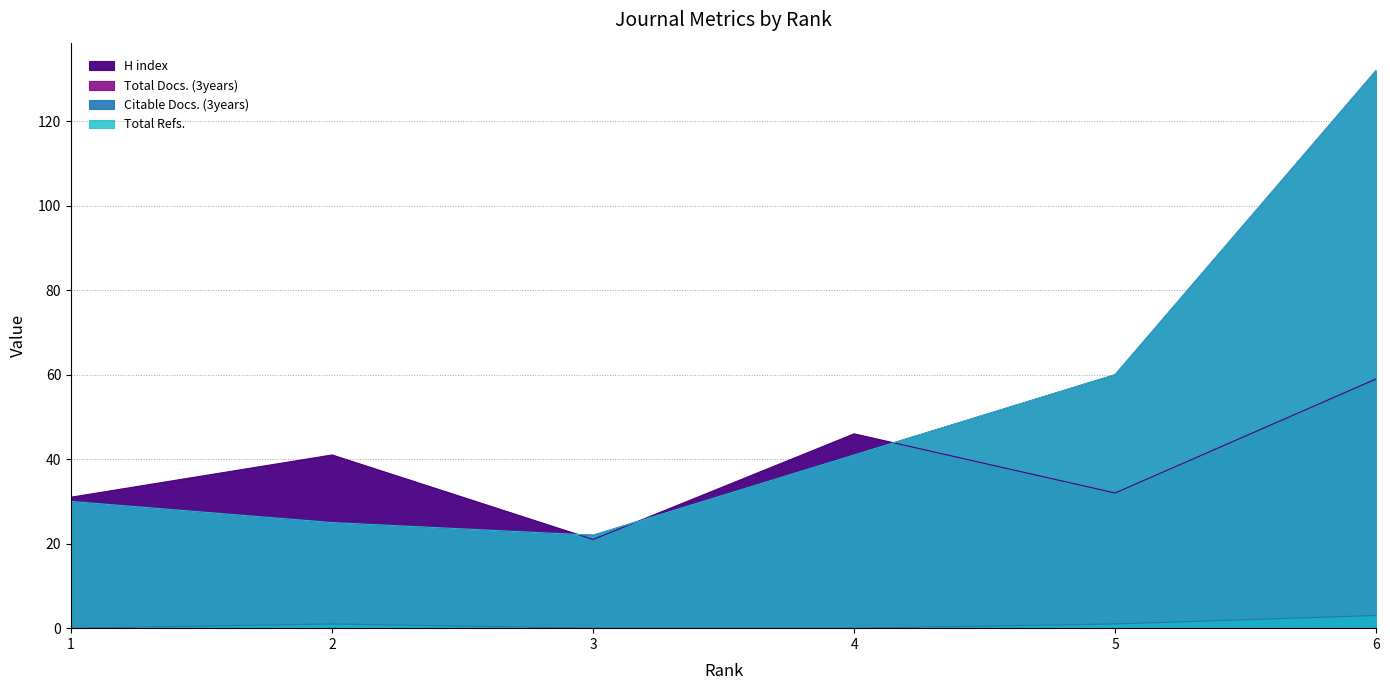

Where is the first local minimum for H index?

3